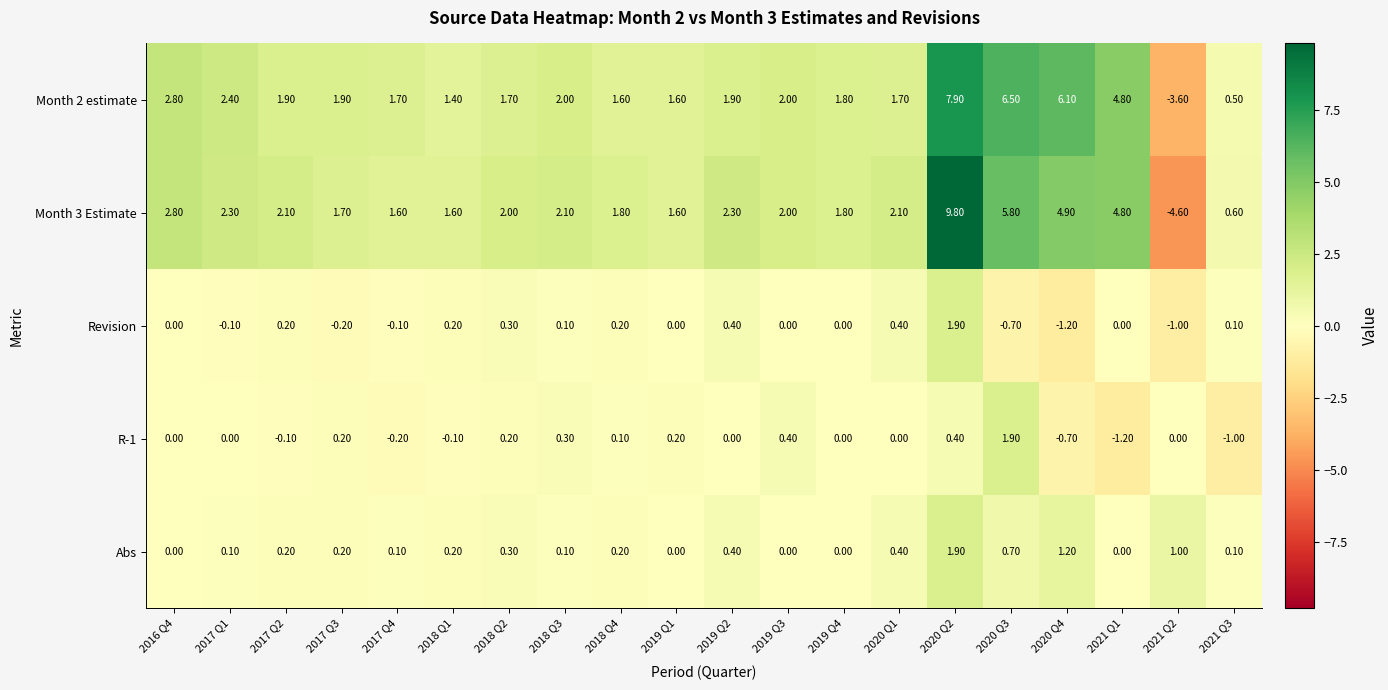

How many negative values does the Month 3 Estimate series have?

1